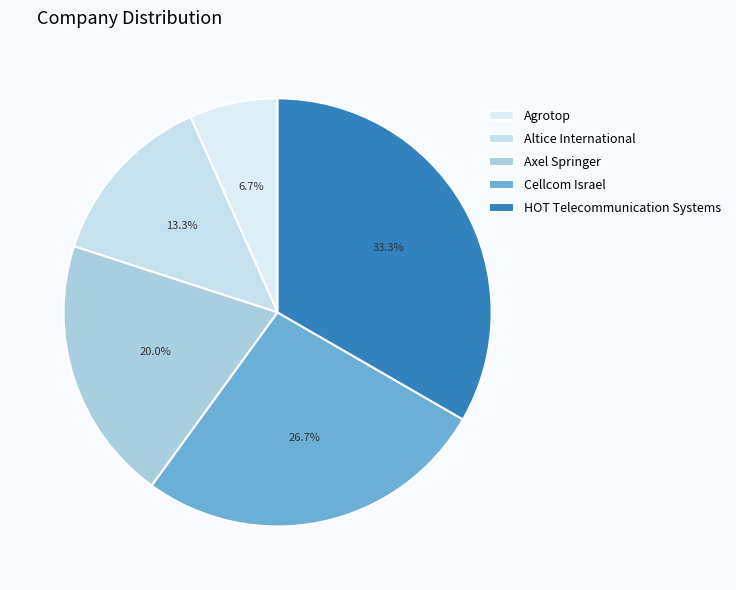

Is the sum of Altice International and Agrotop greater than half?

No